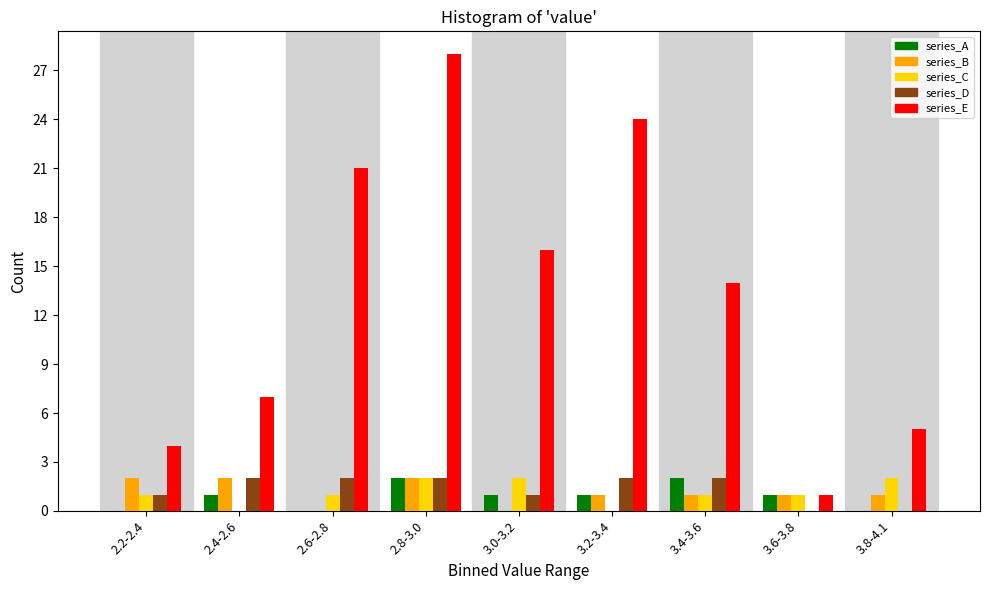

What is the sum of the series_D values at 3.2-3.4 and 3.4-3.6?

4